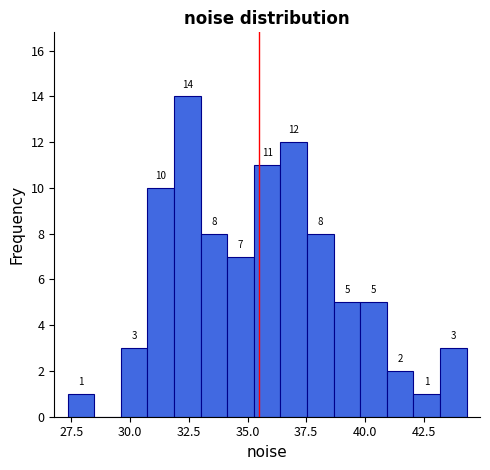

Around what value on the x-axis is the tallest bar? Give the approximate position of its centre, as read against the axis.

32.5